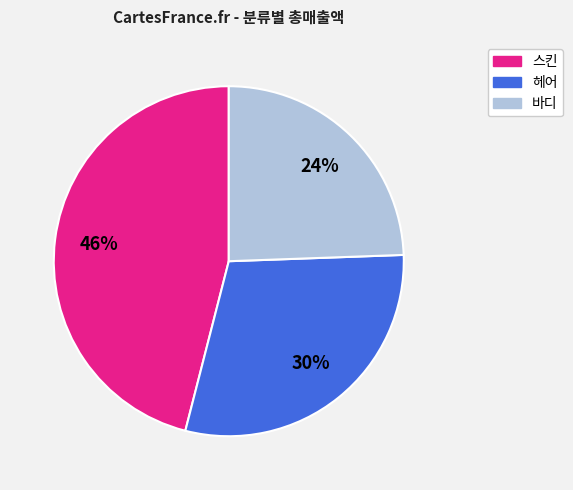

Is there any slice that represents more than half of the pie?

No